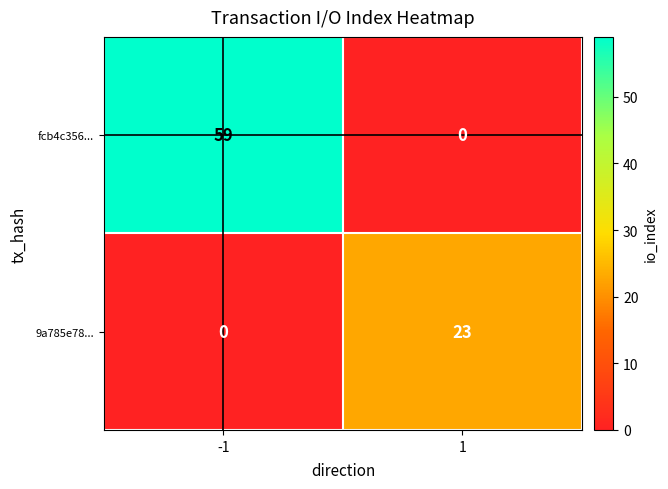

Is it true that fcb4c356... equals 59 at -1?

True